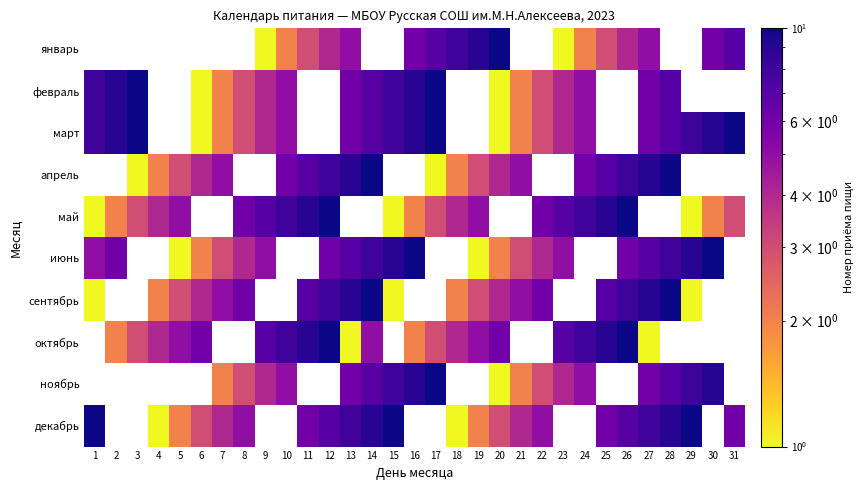

How many distinct data groups are displayed?

10